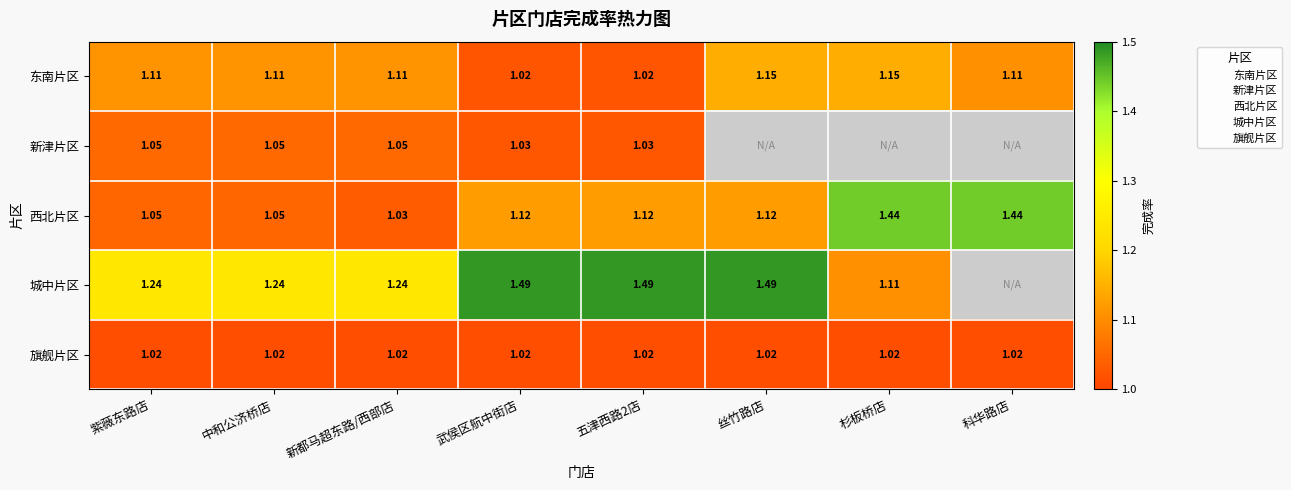

Which series changed the most between 五津西路2店 and 科华路店?

西北片区